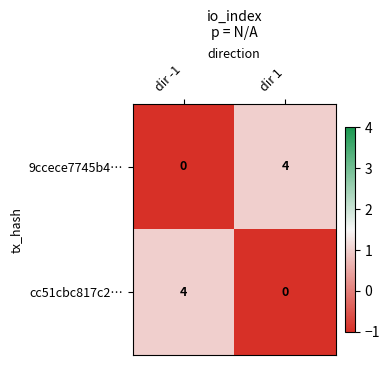

What is the highest value of the 9ccece7745b4… series?

4